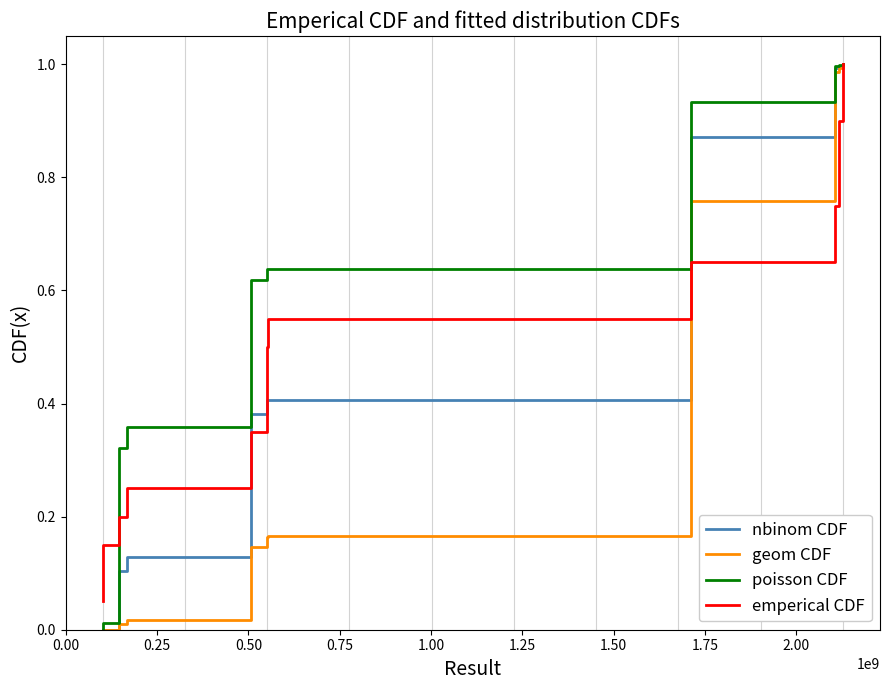

List the series in order of their overall mean, highest first.

poisson CDF, nbinom CDF, emperical CDF, geom CDF